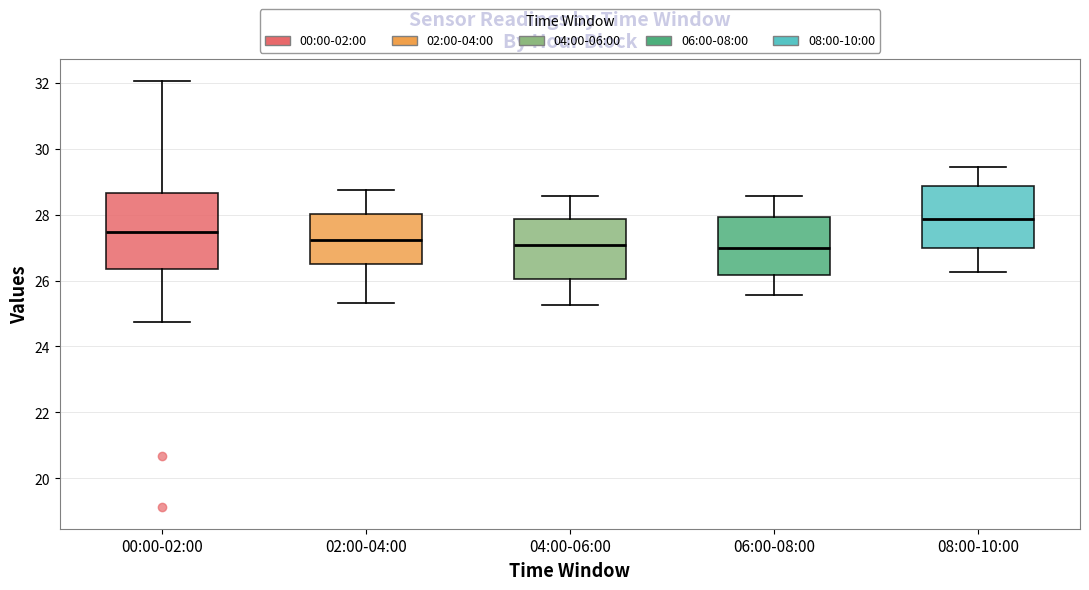

Reading left to right, read every box against the y-axis: the position of its median line, the range the box covers, and the ends of its whiskers. The values are not printed on the chart, so give them approximately, as read against the axis.

00:00-02:00: median 27.4, box 26.4 to 28.6, whiskers 24.8 to 32.0
02:00-04:00: median 27.2, box 26.6 to 28.0, whiskers 25.4 to 28.8
04:00-06:00: median 27.0, box 26.0 to 27.8, whiskers 25.2 to 28.6
06:00-08:00: median 27.0, box 26.2 to 28.0, whiskers 25.6 to 28.6
08:00-10:00: median 27.8, box 27.0 to 28.8, whiskers 26.2 to 29.4